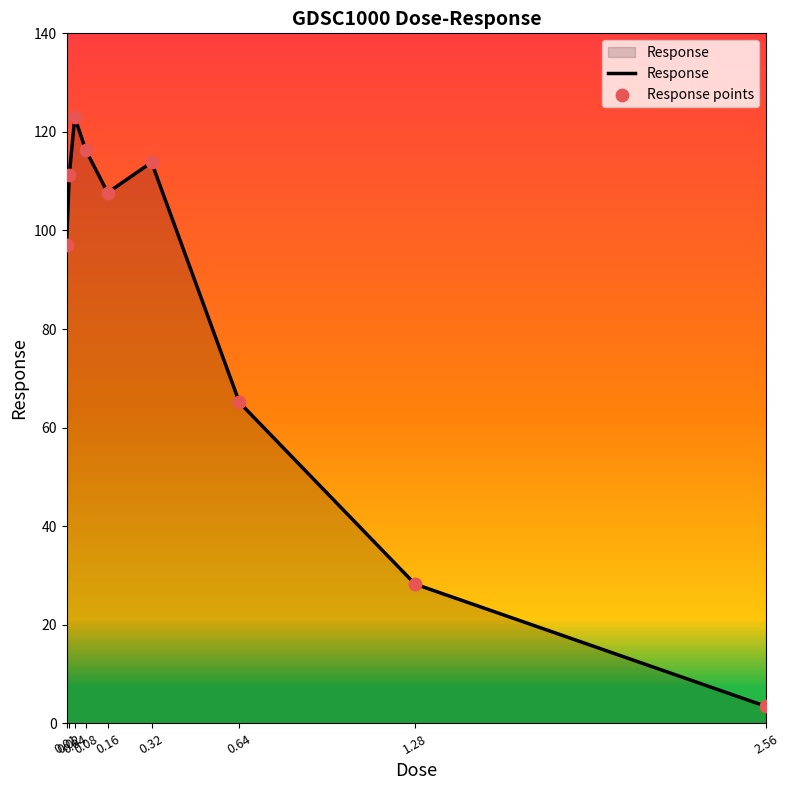

What is the difference between the maximum and minimum values?

119.5